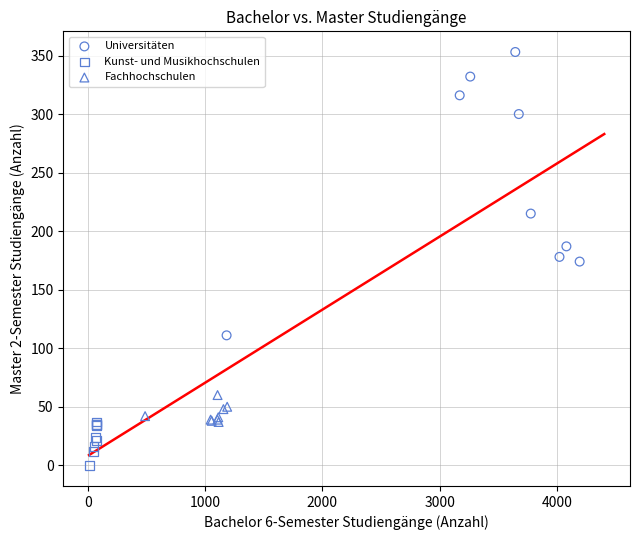

Which series contains the lowest Y value?

Kunst- und Musikhochschulen